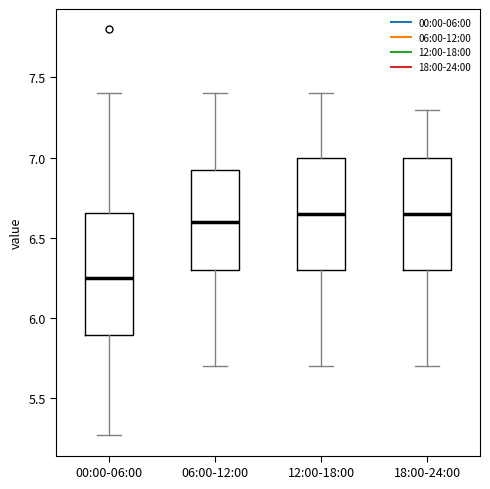

Where does the lower whisker of the box for 18:00-24:00 end on the y-axis? The values are not printed on the chart, so give them approximately, as read against the axis.

5.70